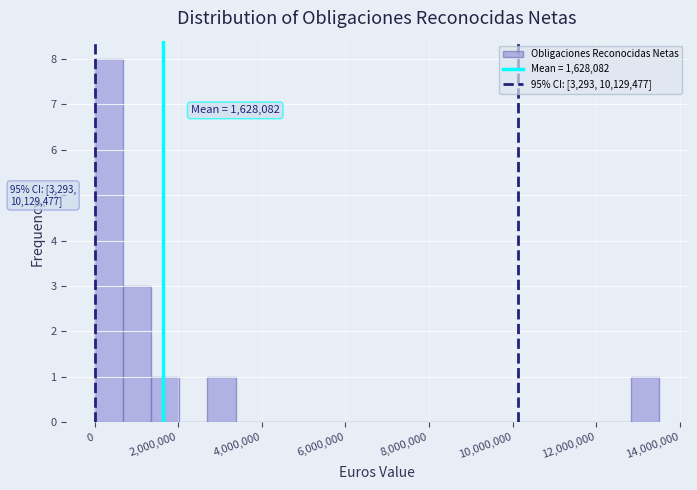

Read against the x-axis, roughly where is the centre of the tallest bar?

400000